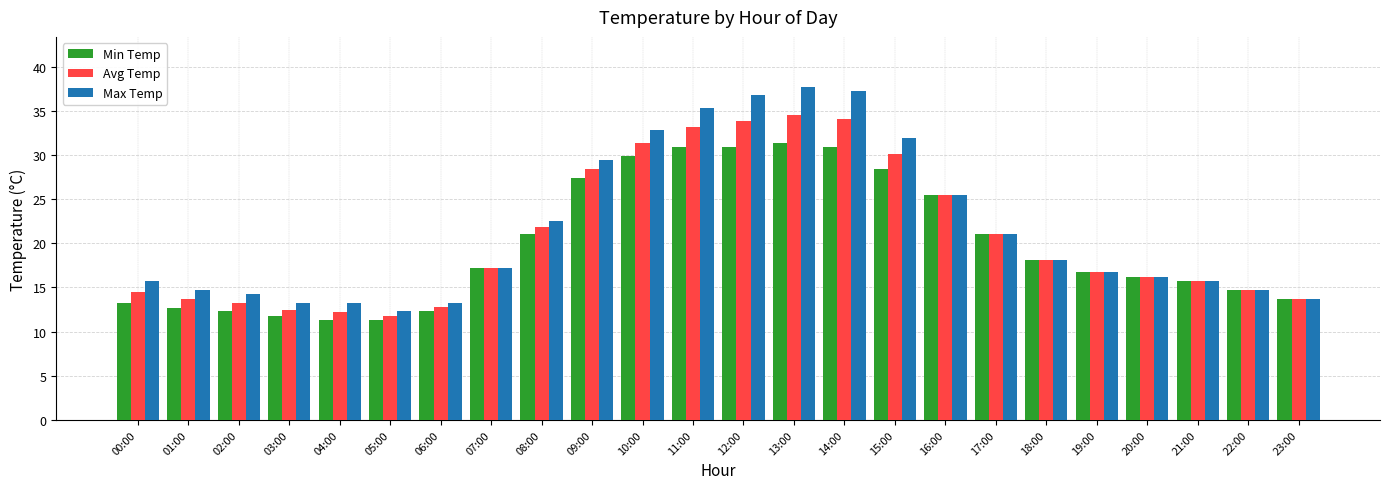

How many values in the Min Temp series exceed 17?

12